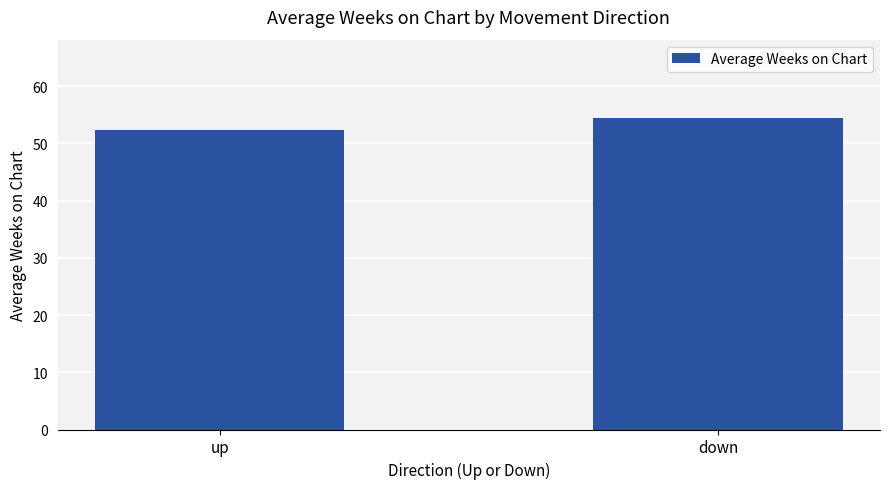

Between down and up, which is larger?

down